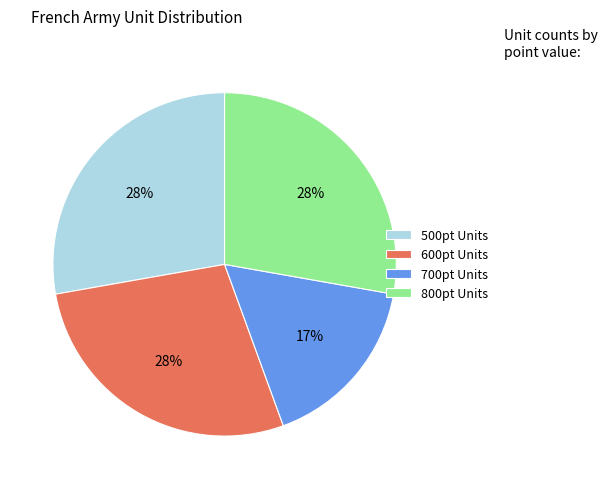

How many slices are in this pie chart?

4